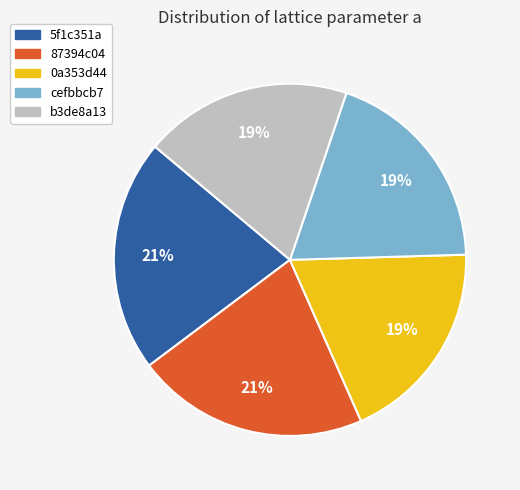

What percentage is the 87394c04 slice, to the nearest percent?

21%